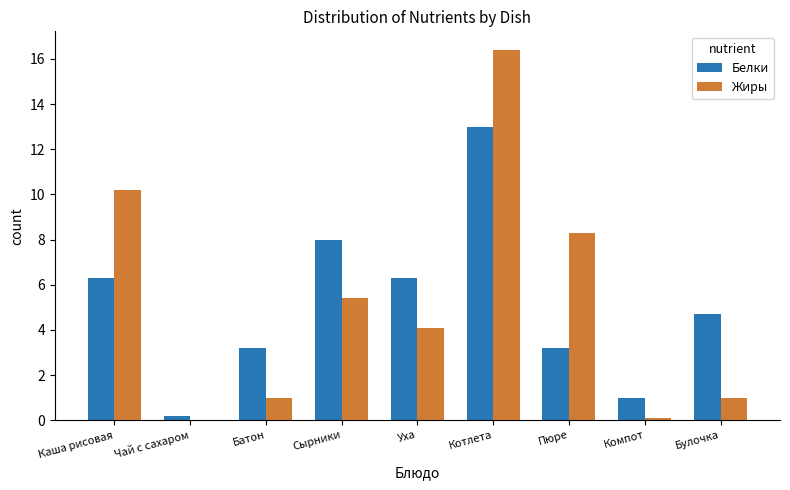

What is the total value across all series at Булочка?

5.7